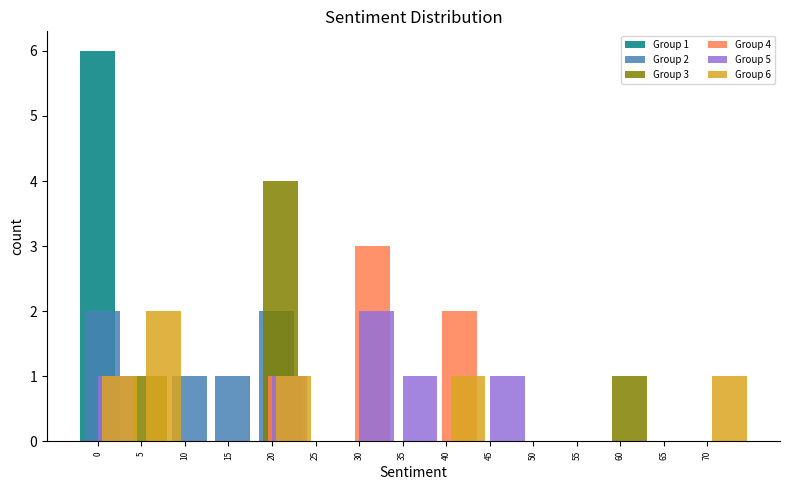

True or false: Group 4 has a value of 1 at 30.

False